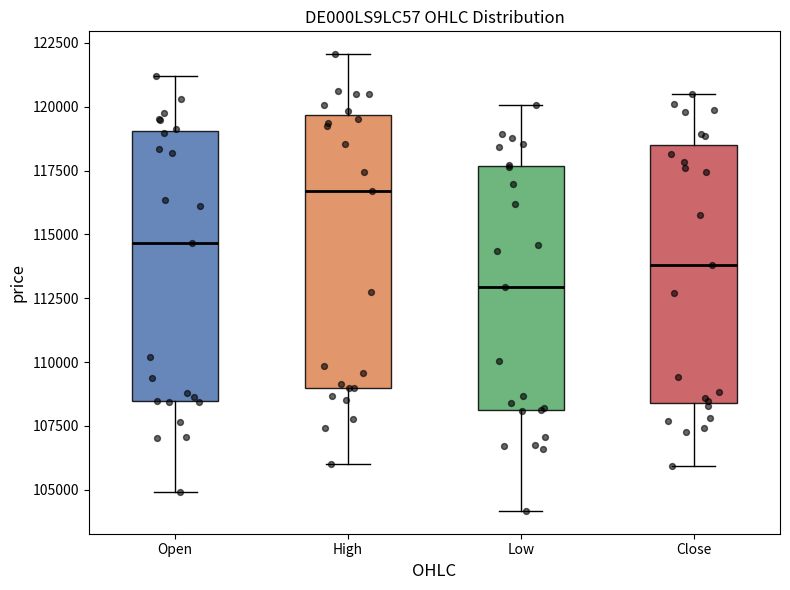

Reading left to right, read every box against the y-axis: the position of its median line, the range the box covers, and the ends of its whiskers. The values are not printed on the chart, so give them approximately, as read against the axis.

Open: median 114500, box 108500 to 119000, whiskers 105000 to 121000
High: median 116500, box 109000 to 119500, whiskers 106000 to 122000
Low: median 113000, box 108000 to 117500, whiskers 104000 to 120000
Close: median 114000, box 108500 to 118500, whiskers 106000 to 120500